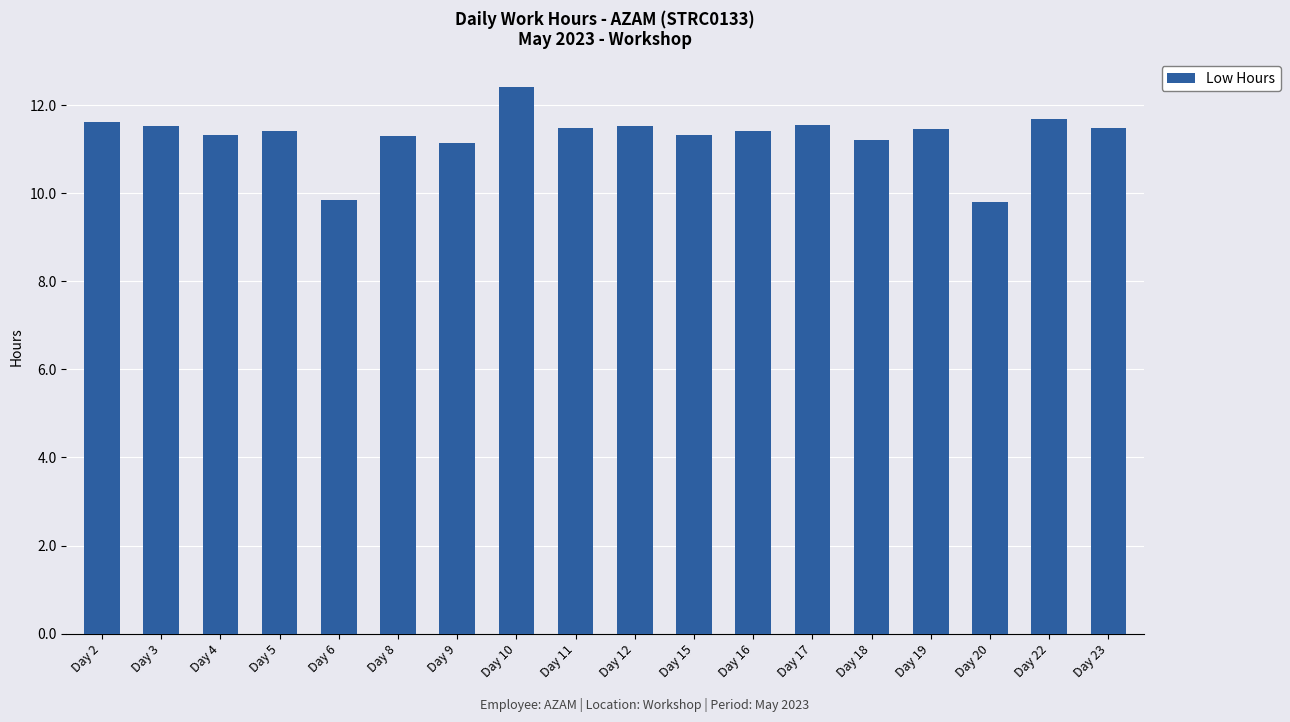

The chart shows a value of 5.7 at Day 17. True or false?

False